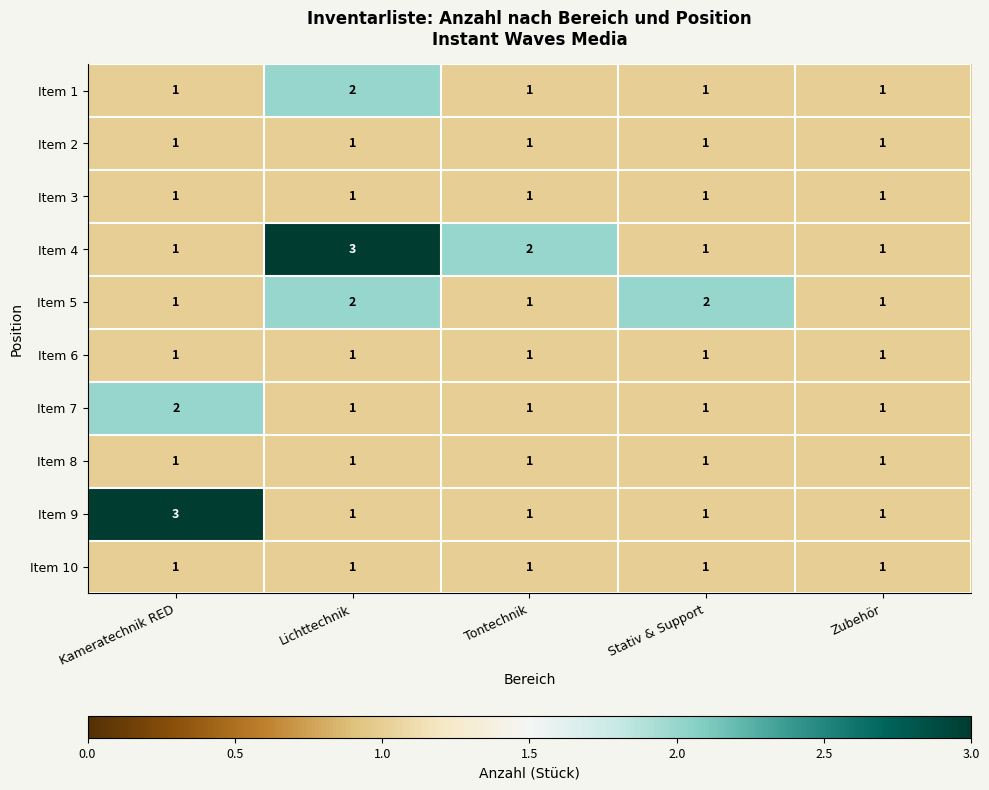

What is the sum of all Item 2 values?

5